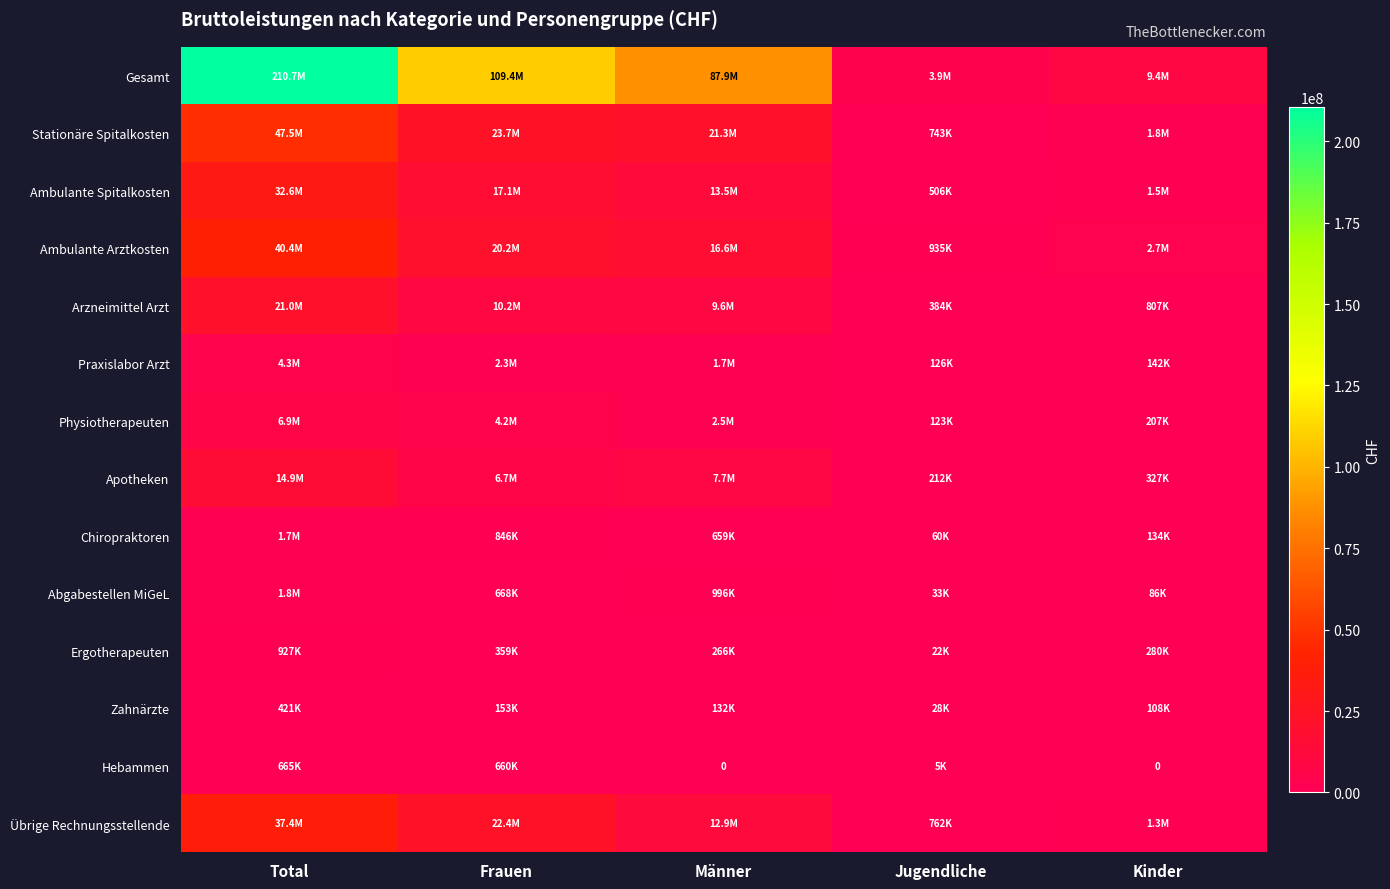

Is it true that Stationäre Spitalkosten equals 21315288.3 at Männer?

True